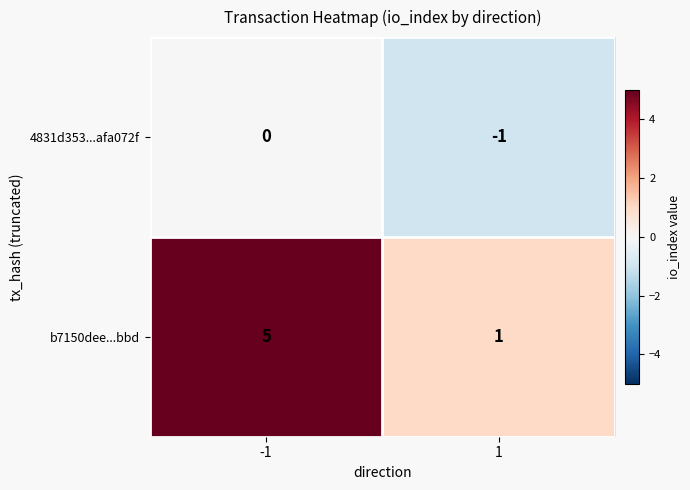

Reading right to left, list all the values displayed in this chart.

4831d353...afa072f: -1	0
b7150dee...bbd: 1	5